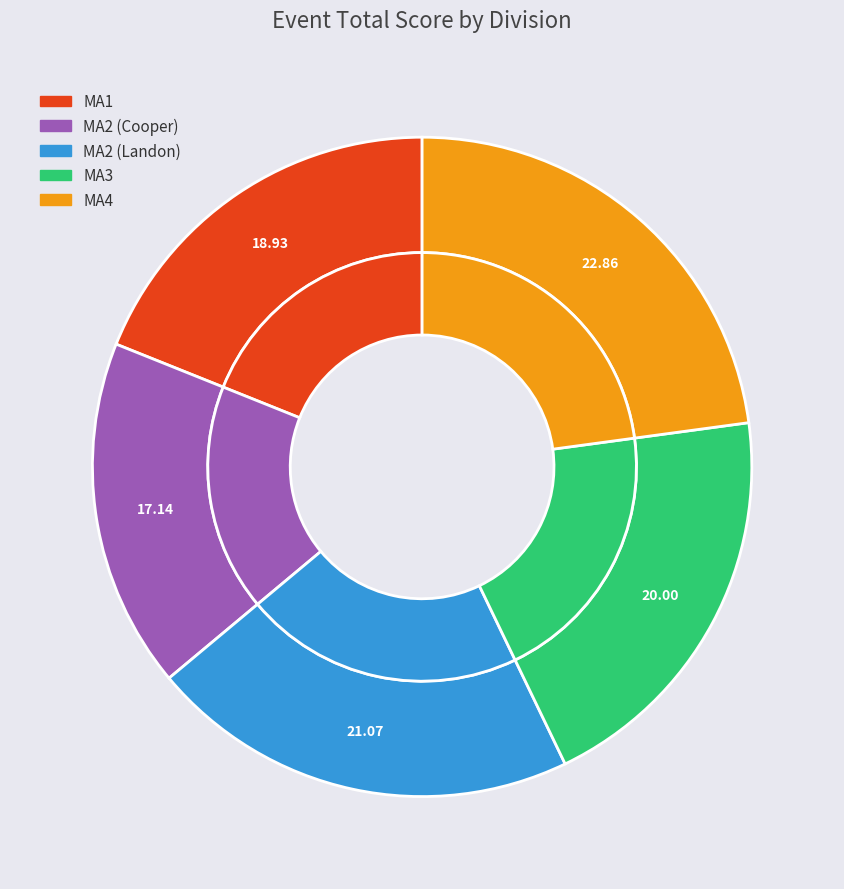

What is the total percentage of MA1 and MA3?

38.9%